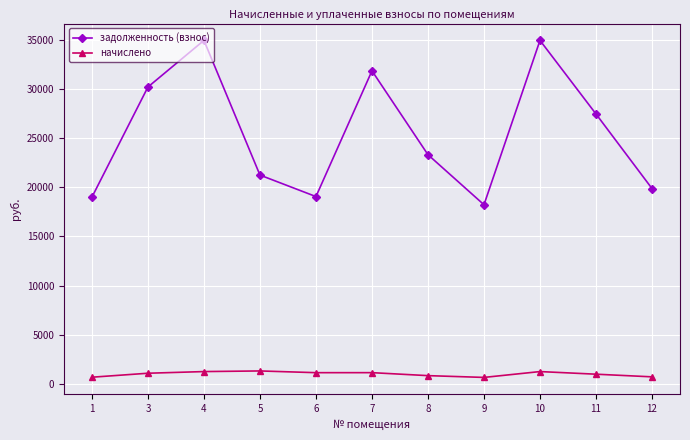

How many distinct data groups are displayed?

2